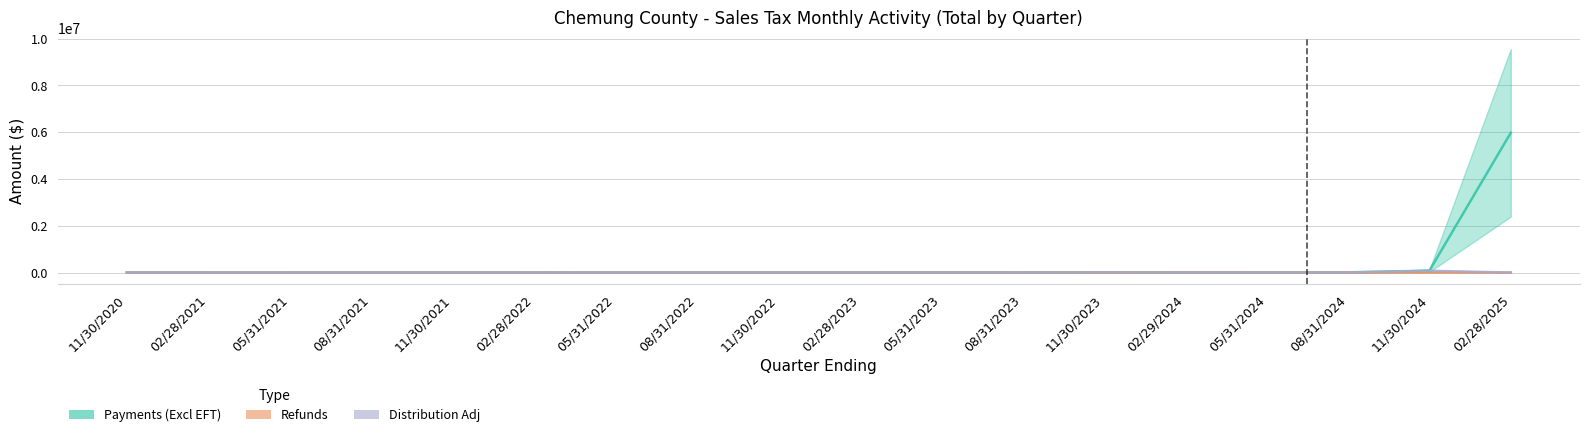

How many lines are shown in the chart?

3